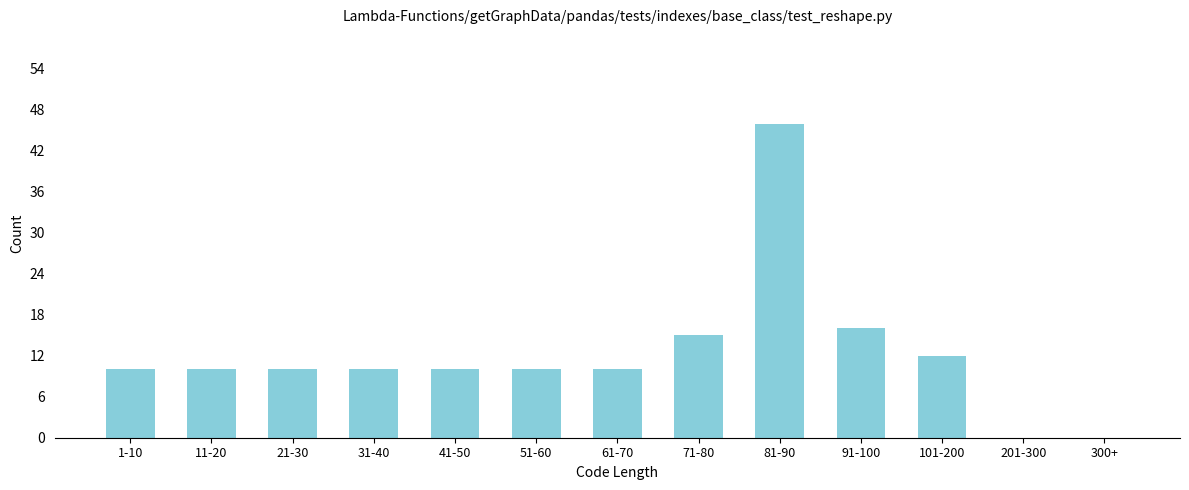

Reading right to left, what are all the values shown in this chart?

300+=0	201-300=0	101-200=12	91-100=16	81-90=46	71-80=15	61-70=10	51-60=10	41-50=10	31-40=10	21-30=10	11-20=10	1-10=10